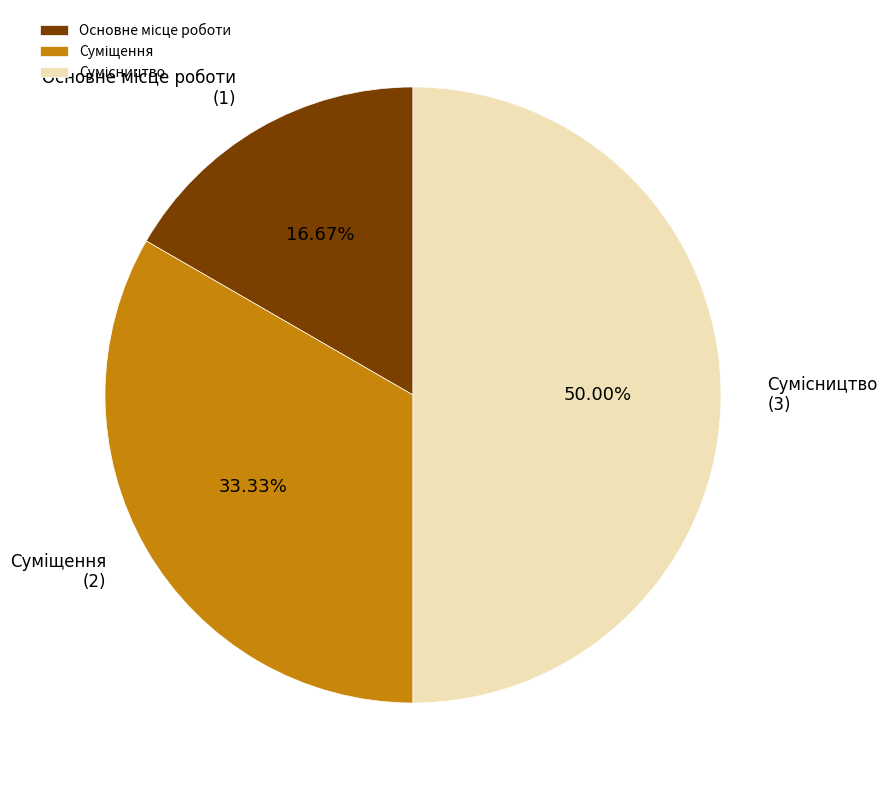

The Основне місце роботи slice represents 17% of the pie. True or false?

True